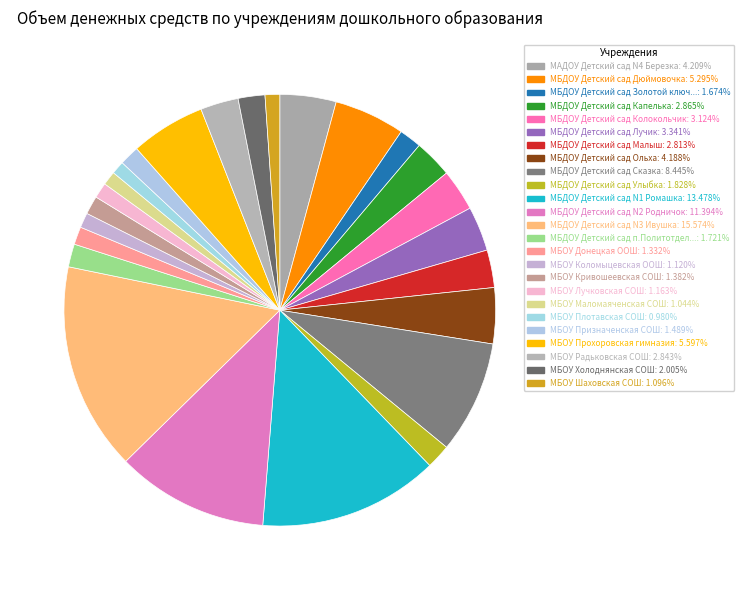

Count the number of slices in the pie.

25